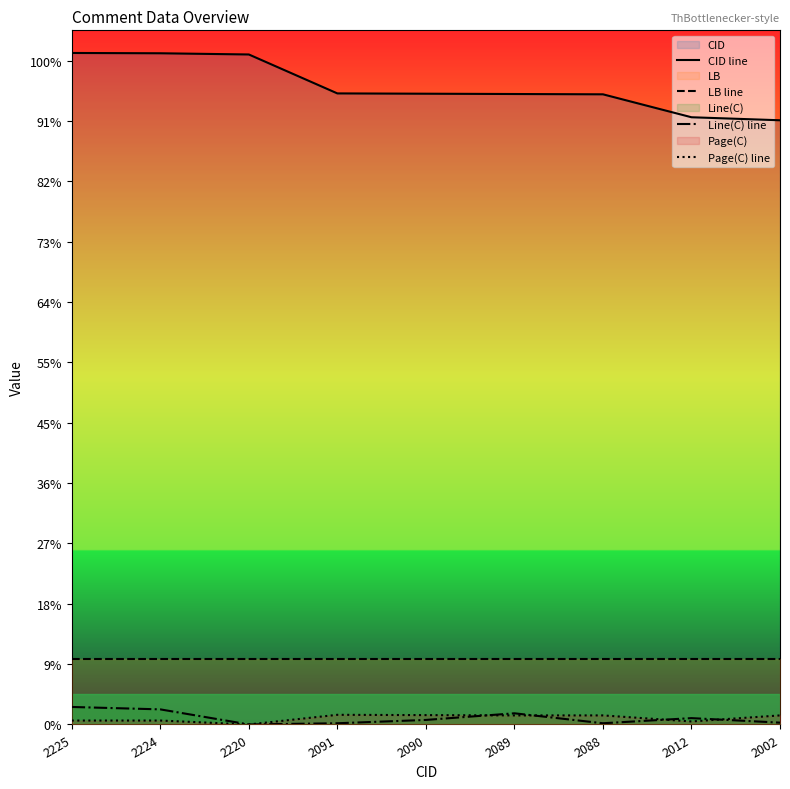

Between 2091 and 2002, which series saw the biggest shift?

CID line